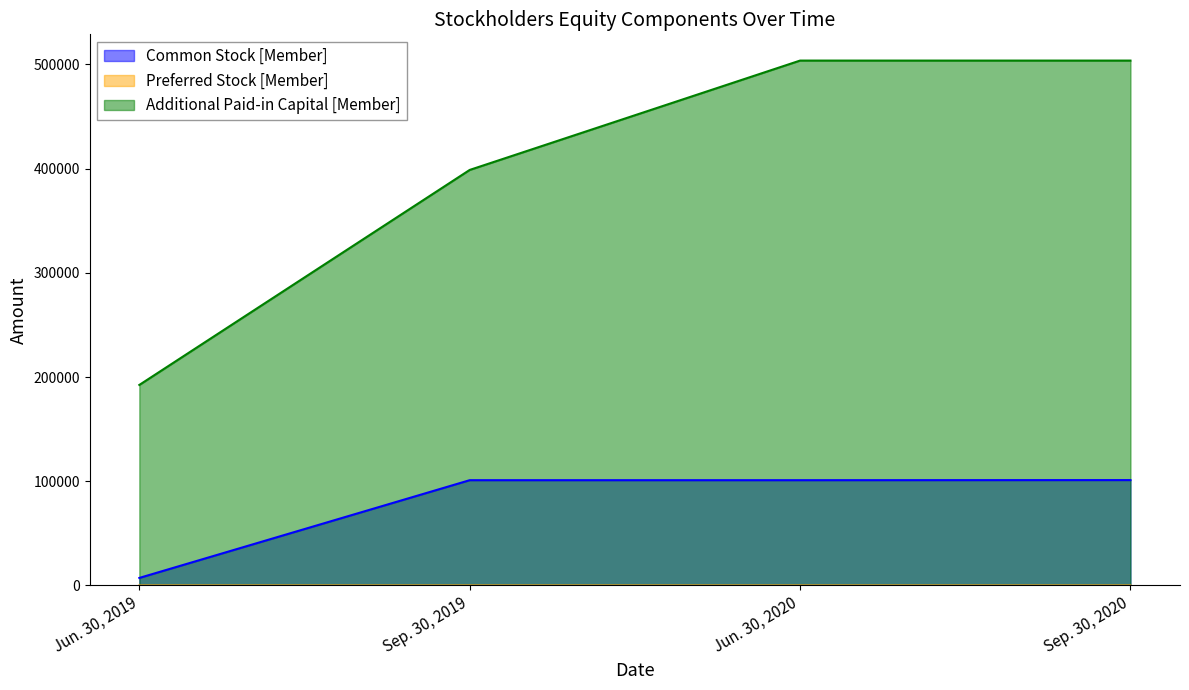

What value does the Common Stock [Member] series have at Sep. 30, 2019?

101020